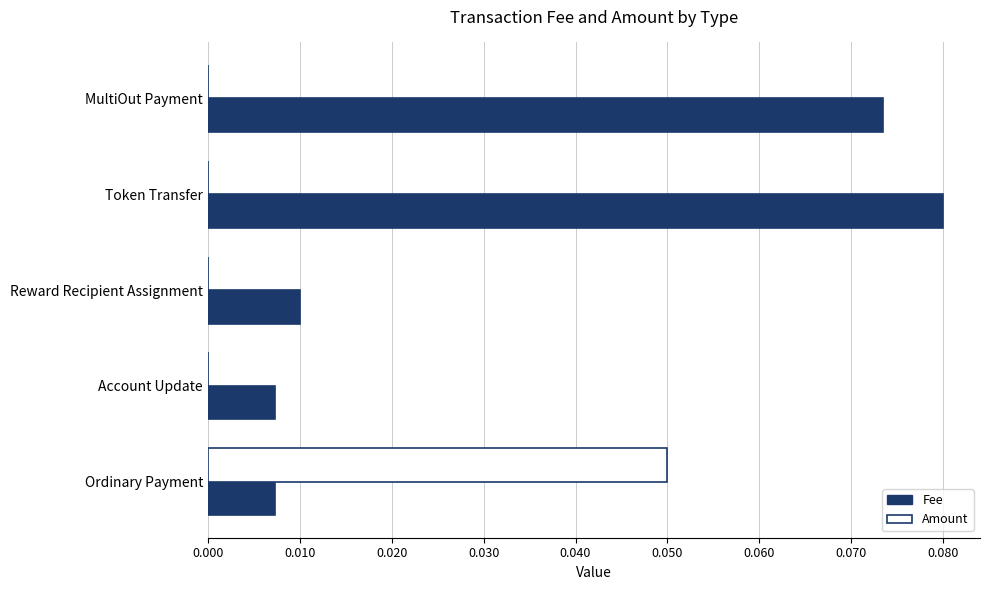

Which series changed the most between MultiOut Payment and Reward Recipient Assignment?

Fee